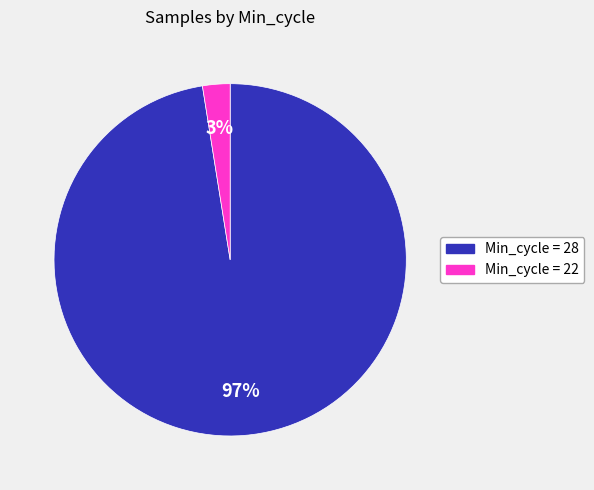

Is there a majority slice in this chart?

Yes